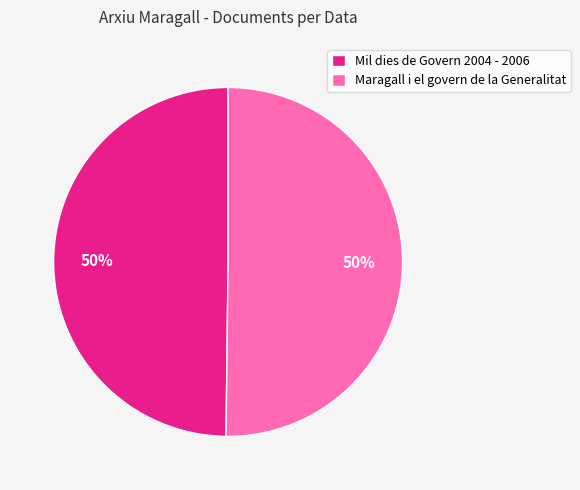

What is the ratio of the value at Maragall i el govern de la Generalitat to the value at Mil dies de Govern 2004 - 2006?

1.0